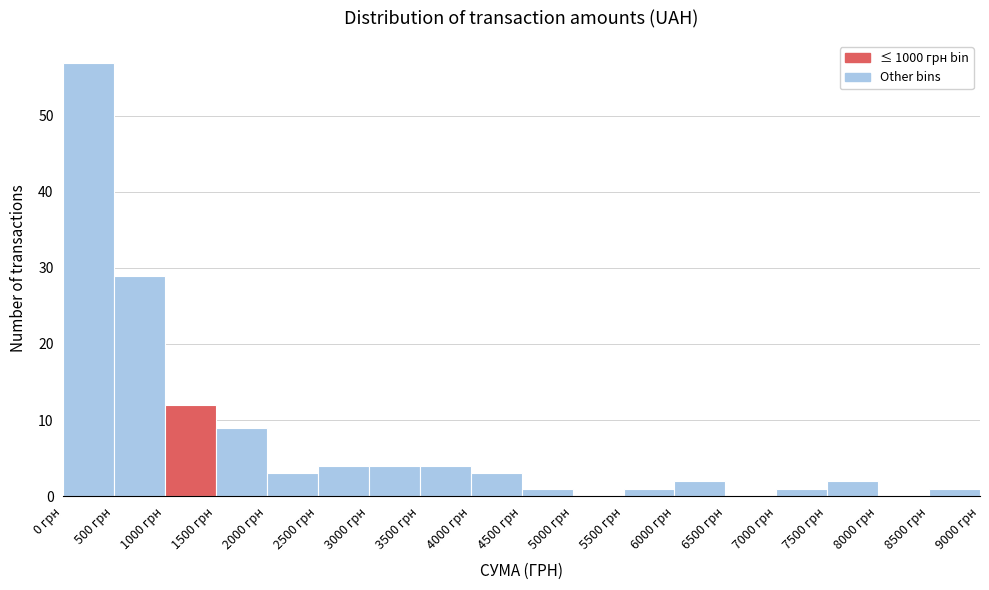

What is the height of the bar covering 7500 to 8000 on the x-axis? The values are not printed on the chart, so give them approximately, as read against the axis.

2